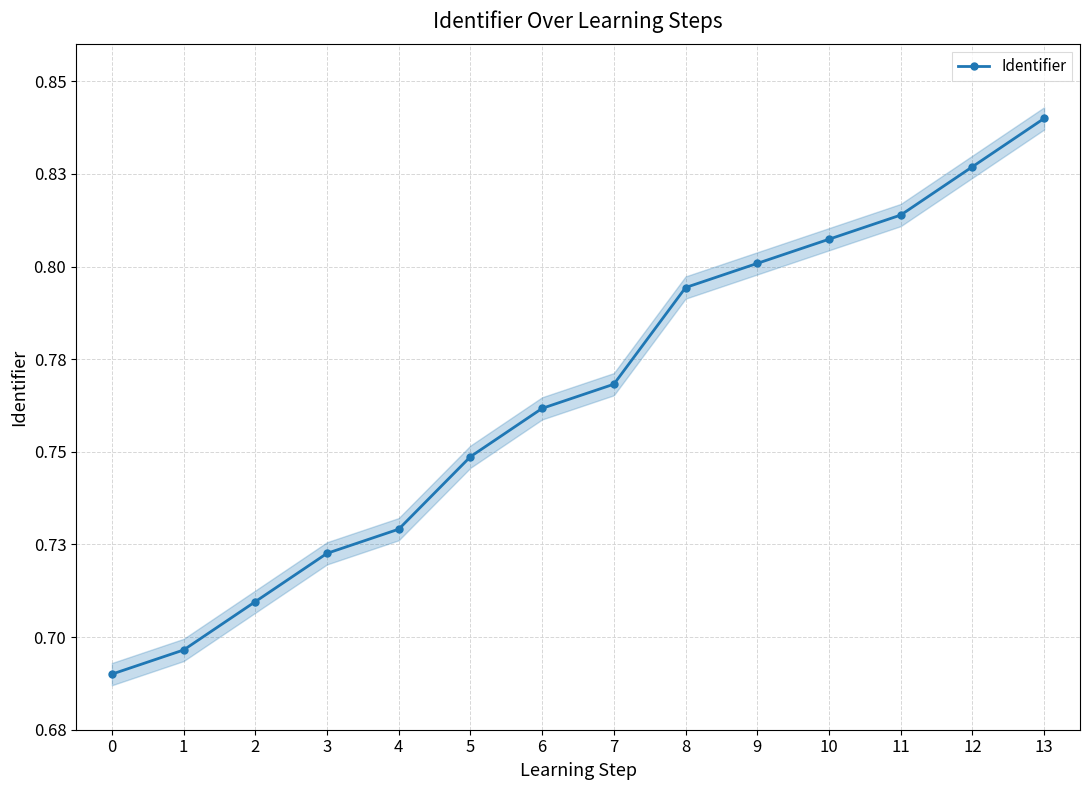

What is the difference between the second highest and minimum values?

0.1